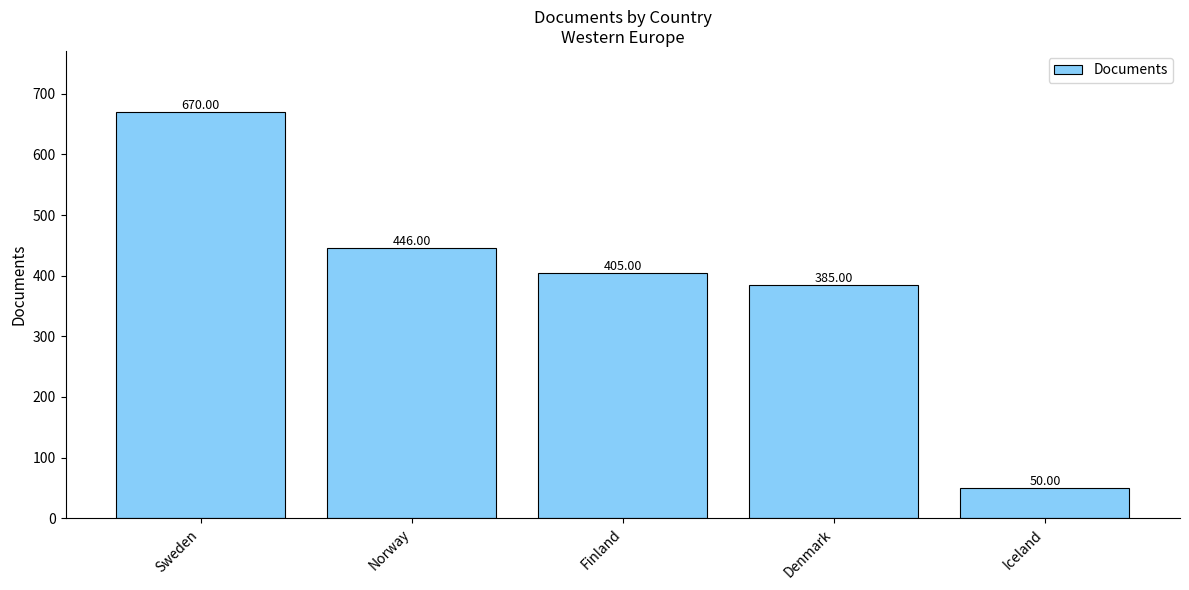

Reading left to right, transcribe all the data shown in this chart.

Sweden=670	Norway=446	Finland=405	Denmark=385	Iceland=50